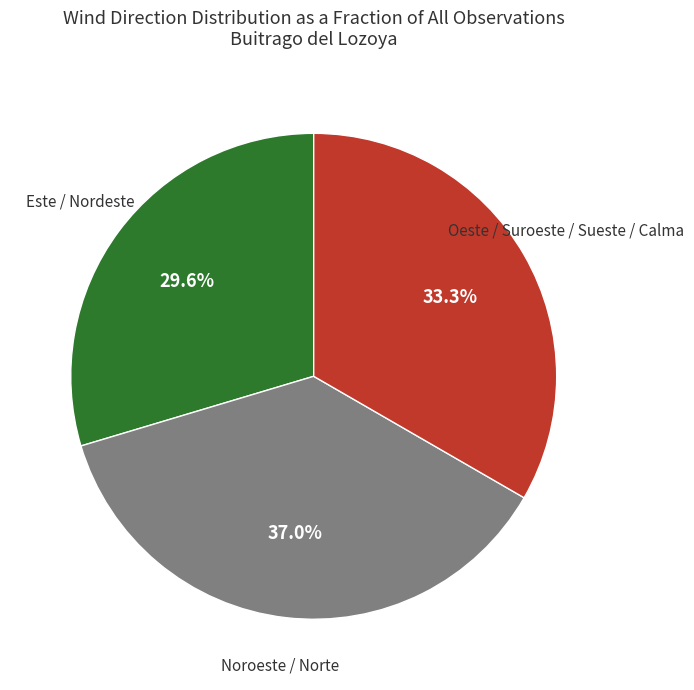

To the nearest percent, what is the average slice percentage?

33%